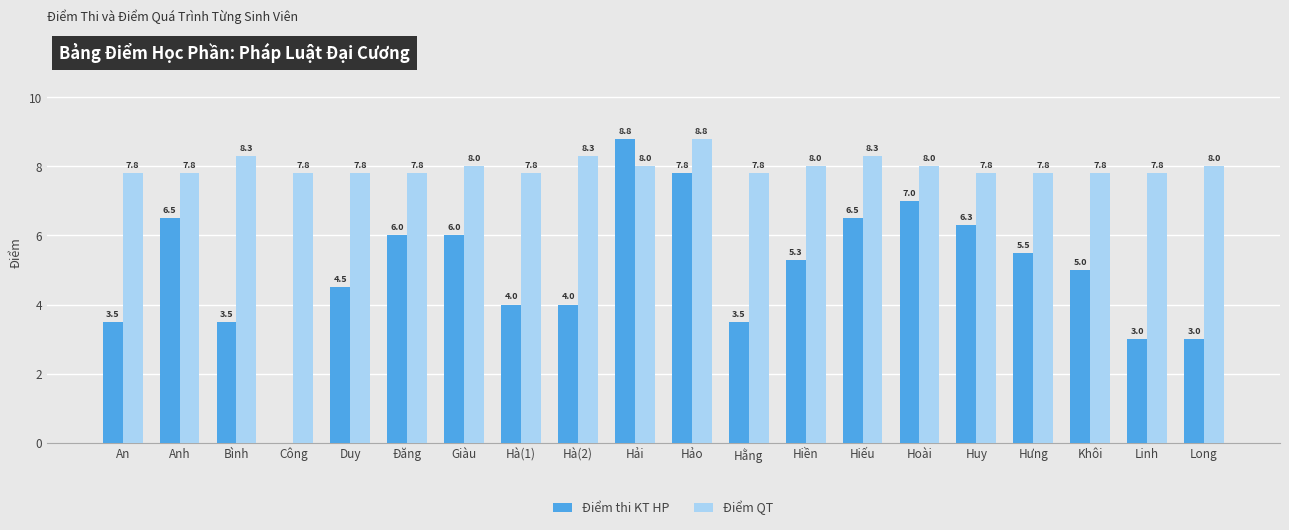

How many categories are shown in the chart?

20